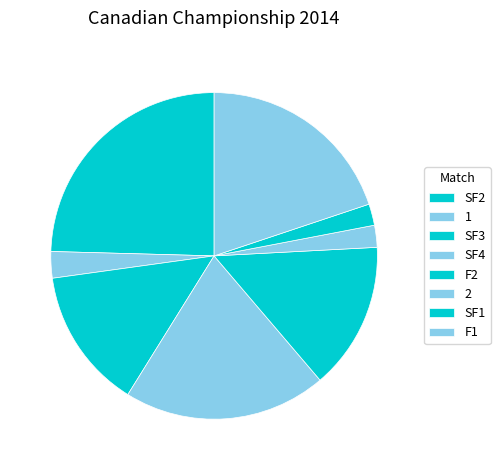

Rank the categories by value from highest to lowest.

SF2, SF4, F1, F2, SF3, 1, 2, SF1